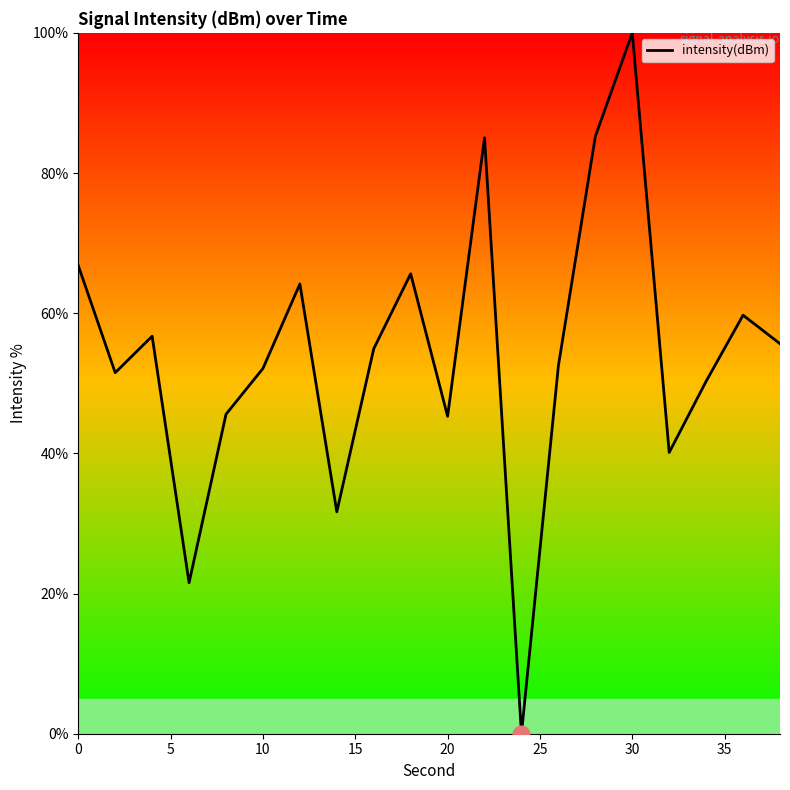

Does the chart display data point markers on the line(s)?

No